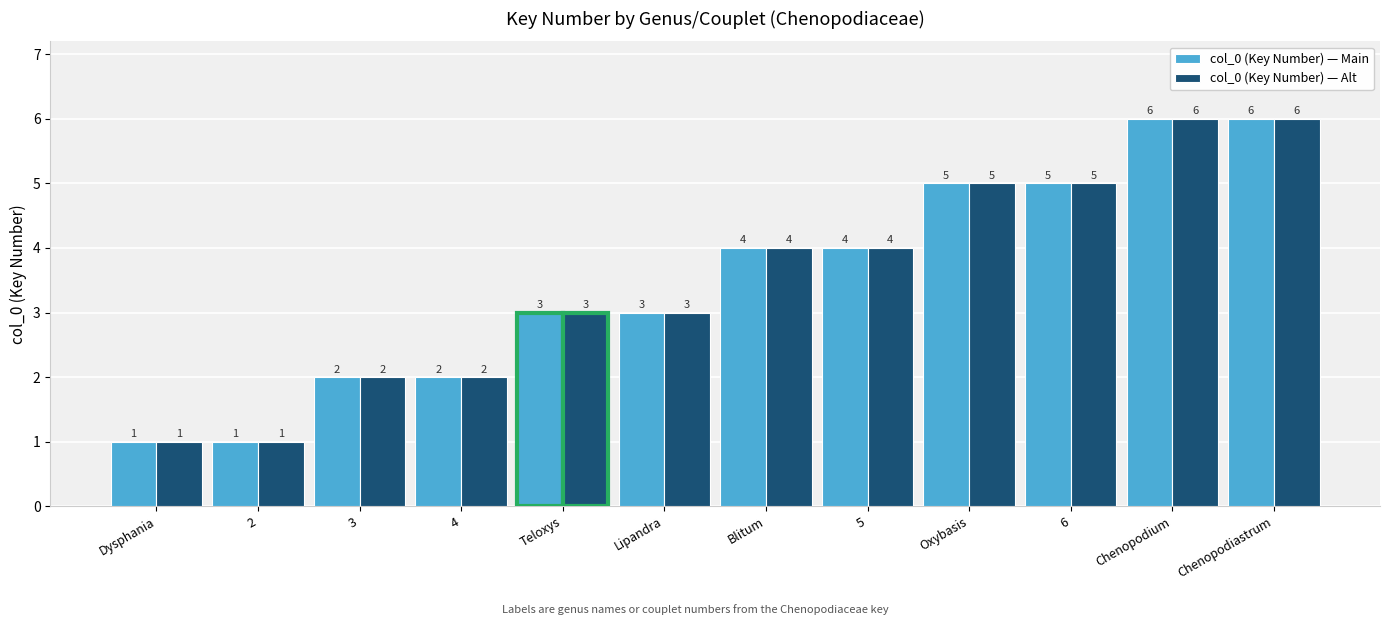

What is the difference between the col_0 (Key Number) — Alt values at Teloxys and Dysphania?

2